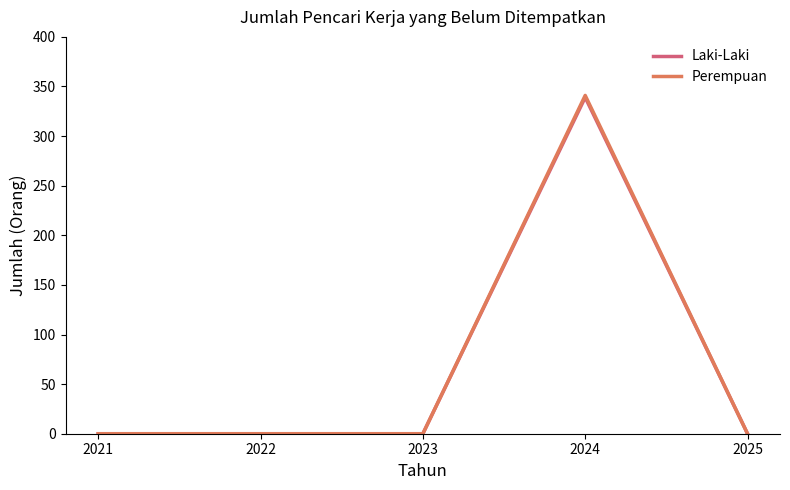

The value of Laki-Laki at 2023 is -144. True or false?

False